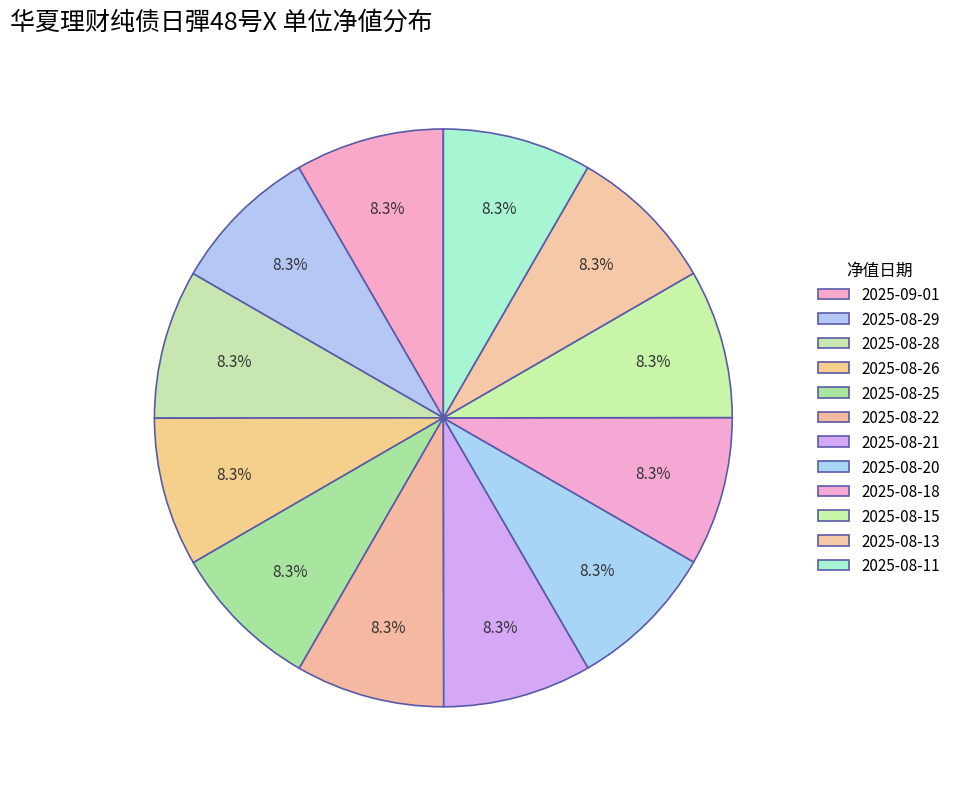

Rank the categories by value from lowest to highest.

2025-08-11, 2025-08-13, 2025-08-15, 2025-08-18, 2025-08-20, 2025-08-21, 2025-08-22, 2025-08-25, 2025-08-26, 2025-08-28, 2025-08-29, 2025-09-01